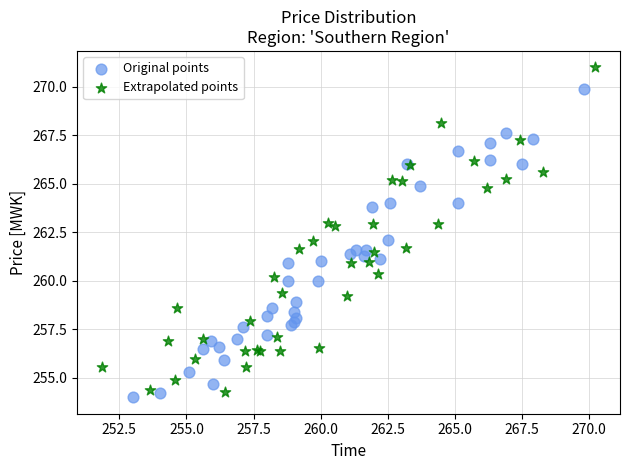

What are all the series names shown in the legend?

Original points, Extrapolated points